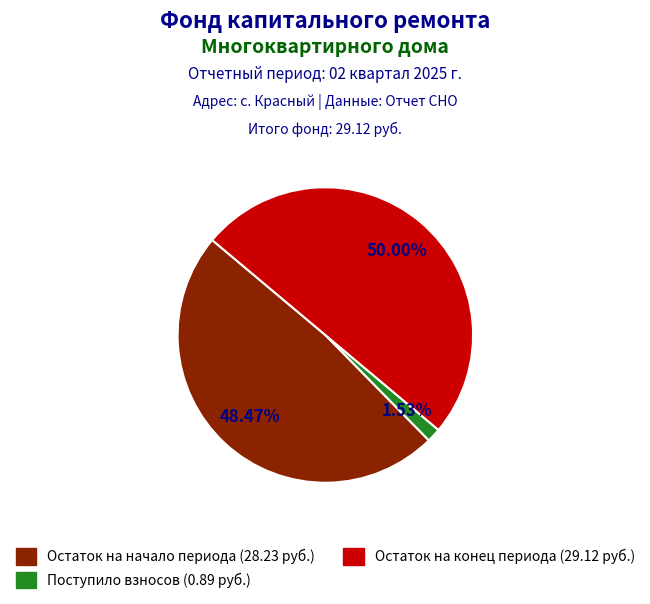

How many segments does this pie chart have?

3